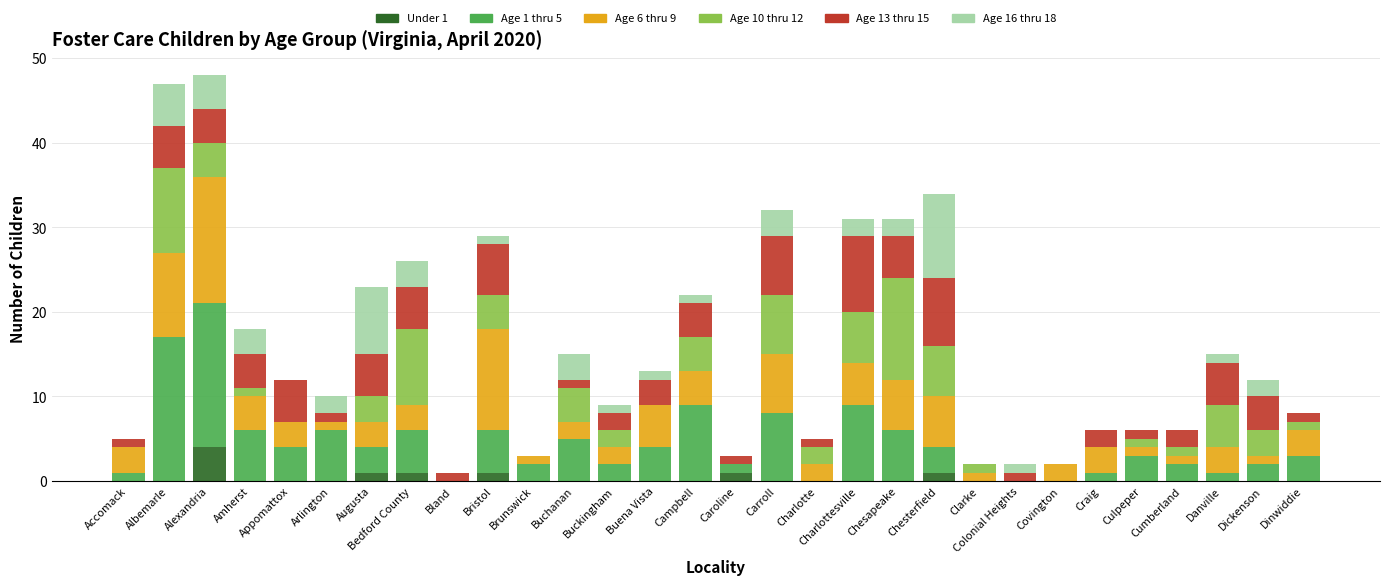

What is the total value across all series at Albemarle?

47